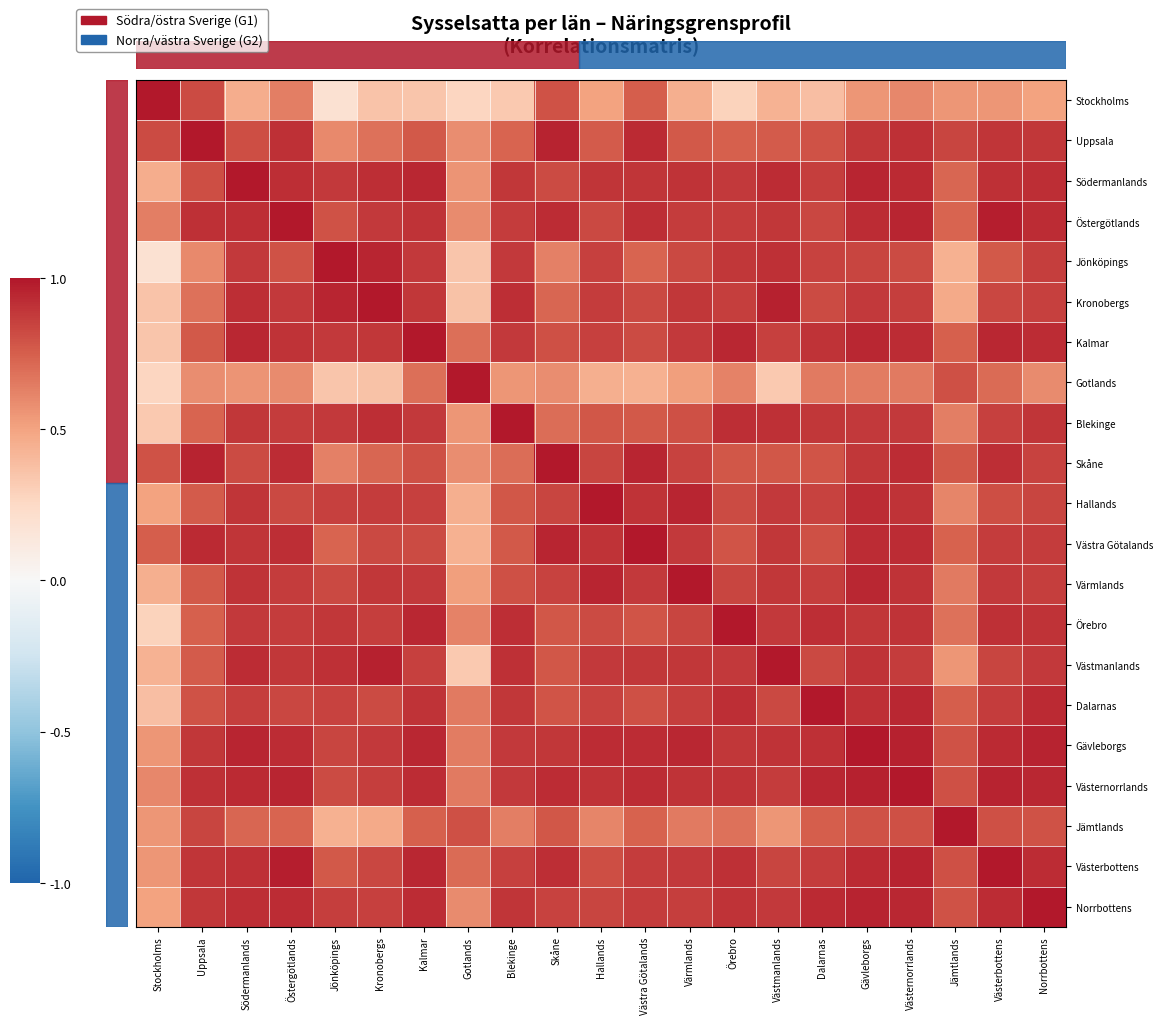

What is the total value across all series at Norrbottens?

18.1